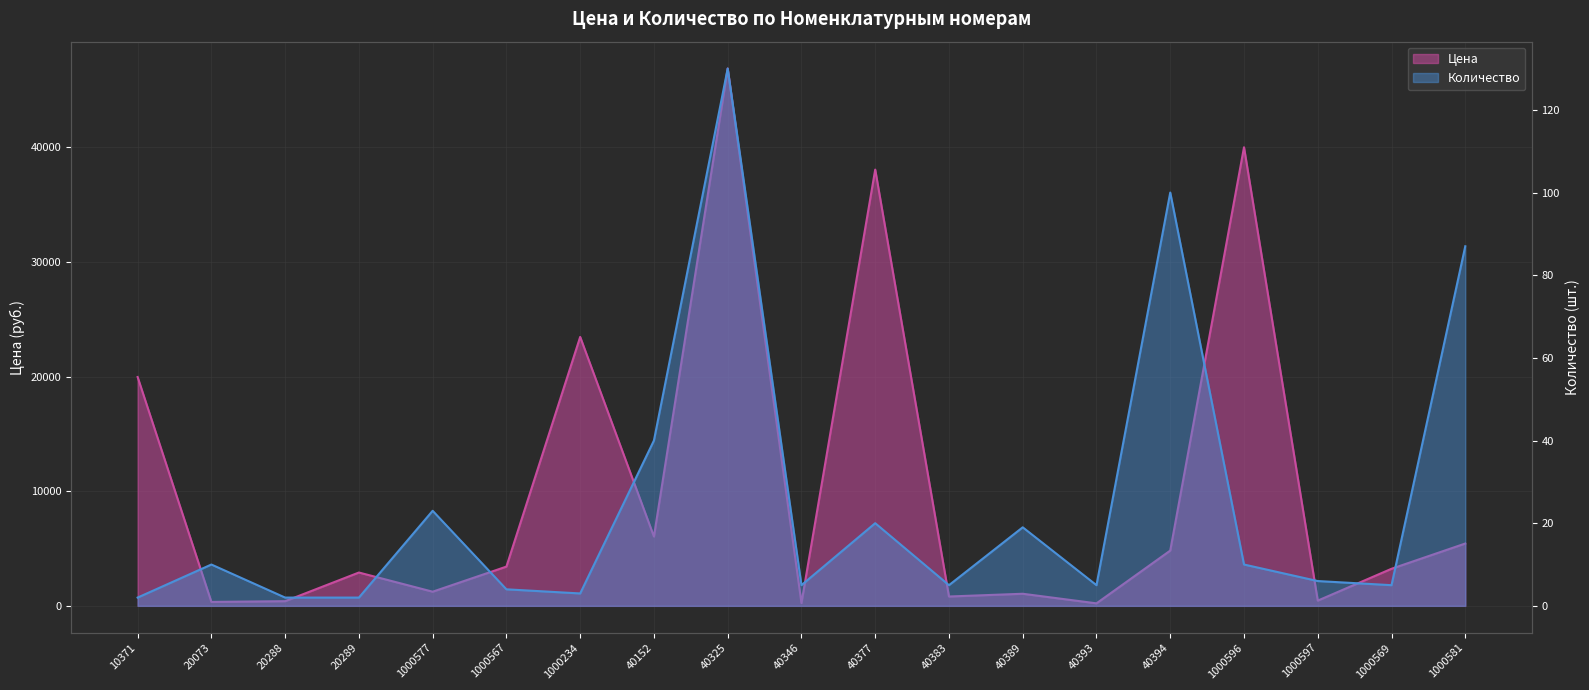

Reading left to right, what are all the values shown in this chart?

Цена: 19960.0	342.0	406.7	2907.0	1234.0	3423.0	23456.0	6046.8	46865.0	243.7	38051.9	815.0	1054.1	217.7	4820.3	40000.0	456.0	3234.0	5436.0
Количество: 2.0	10.0	2.0	2.0	23.0	4.0	3.0	40.0	130.0	5.0	20.0	5.0	19.0	5.0	100.0	10.0	6.0	5.0	87.0